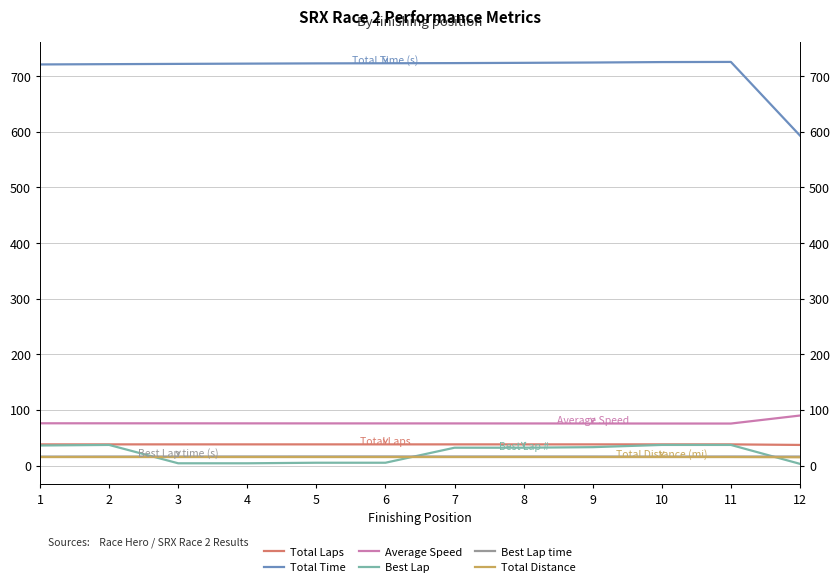

What is the difference between the second highest and minimum values in the Best Lap series?

34.0